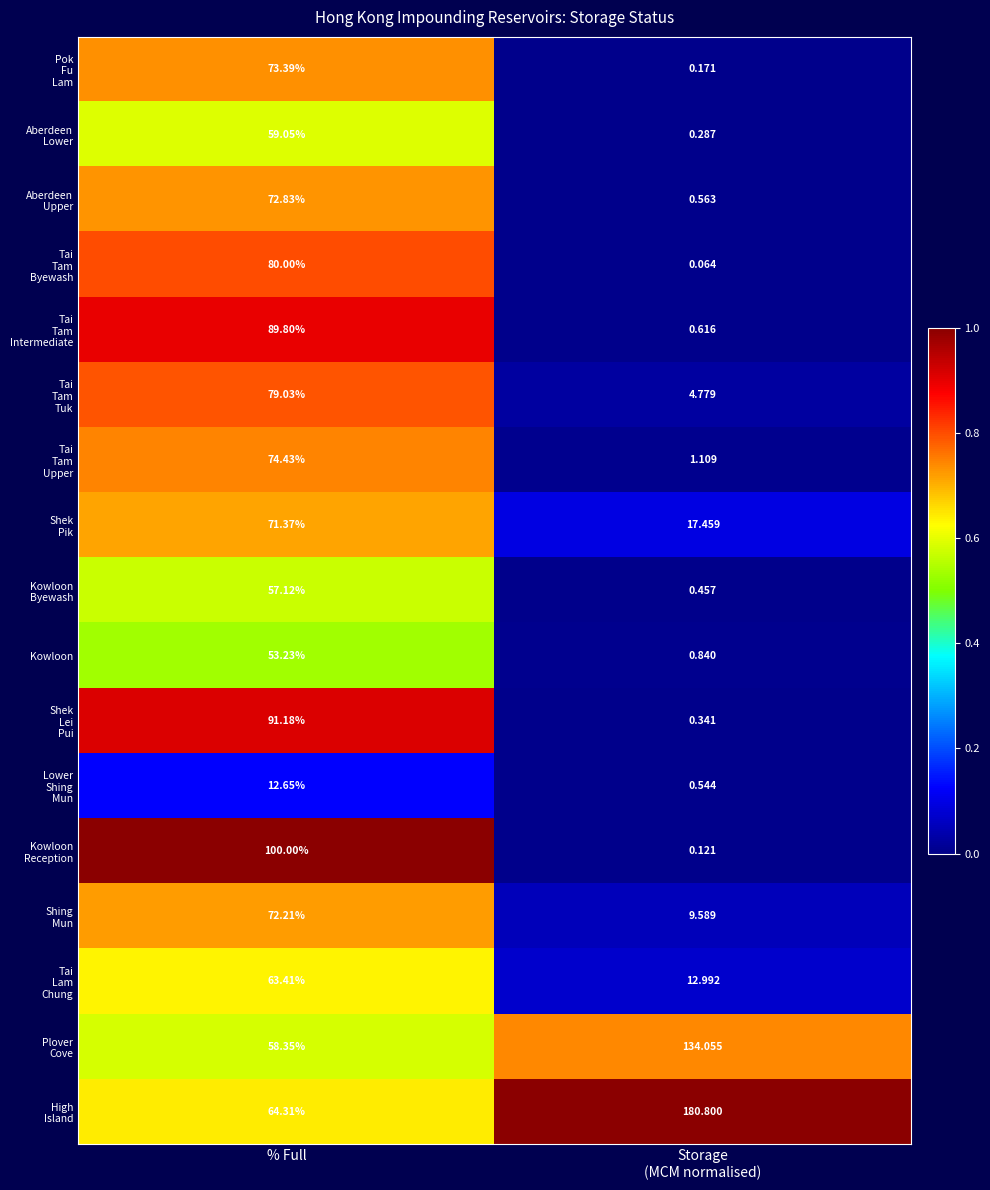

At which category is the sum across all series the highest?

% Full